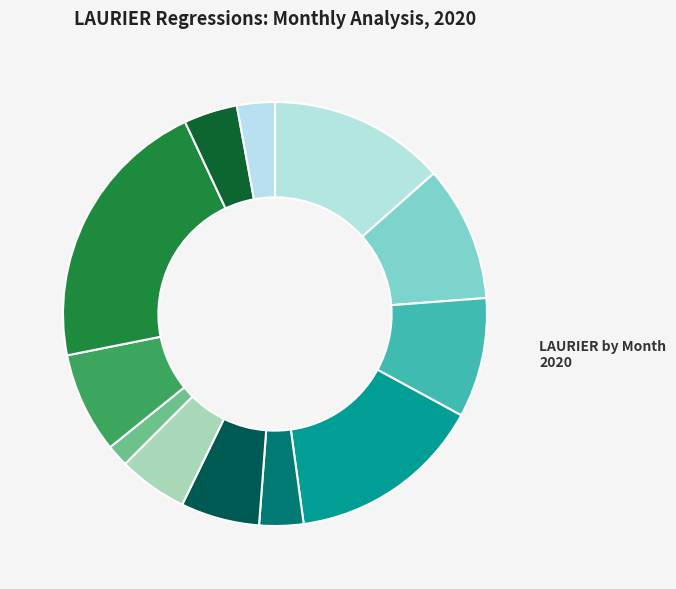

How many segments does this pie chart have?

12